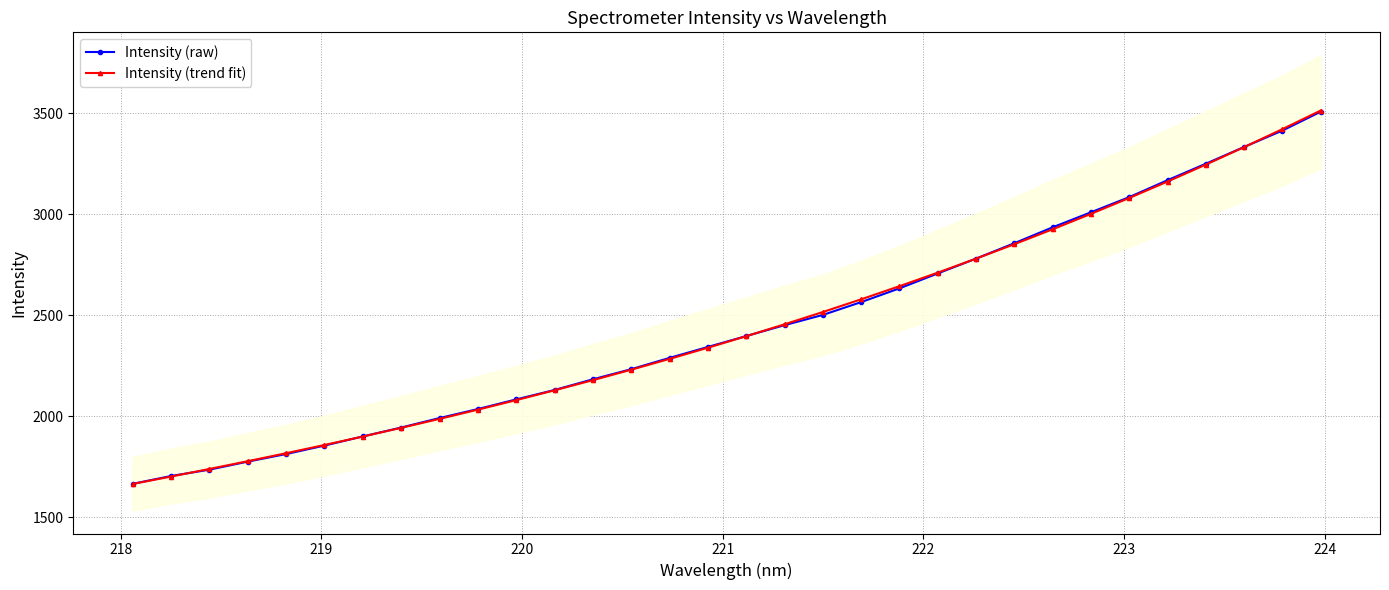

What is the lowest value of the Intensity (trend fit) series?

1664.4